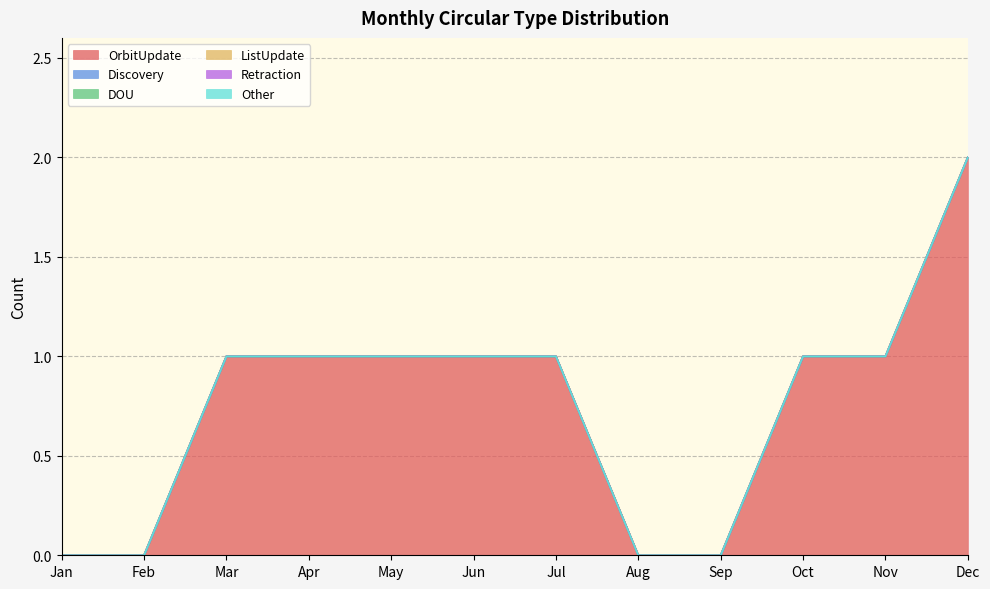

Count the number of data series in this chart.

6